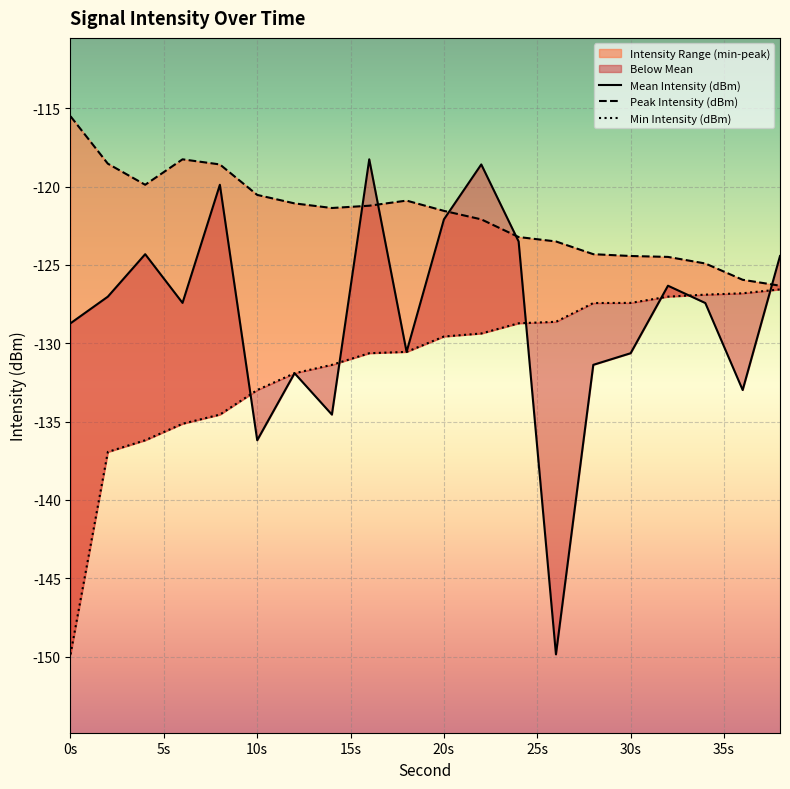

True or false: Min Intensity (dBm) and Mean Intensity (dBm) intersect in this chart.

True